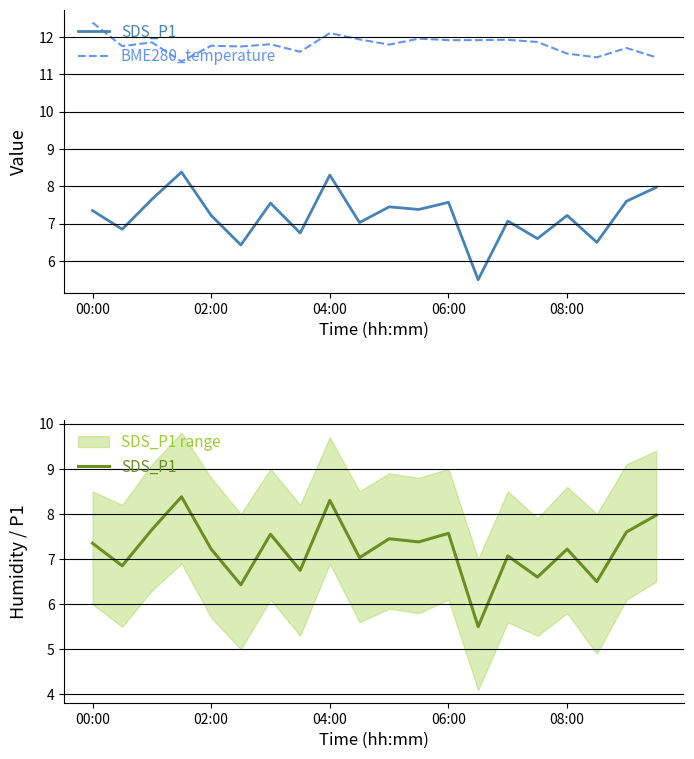

The BME280_temperature series shows 11.8 at 6. True or false?

True